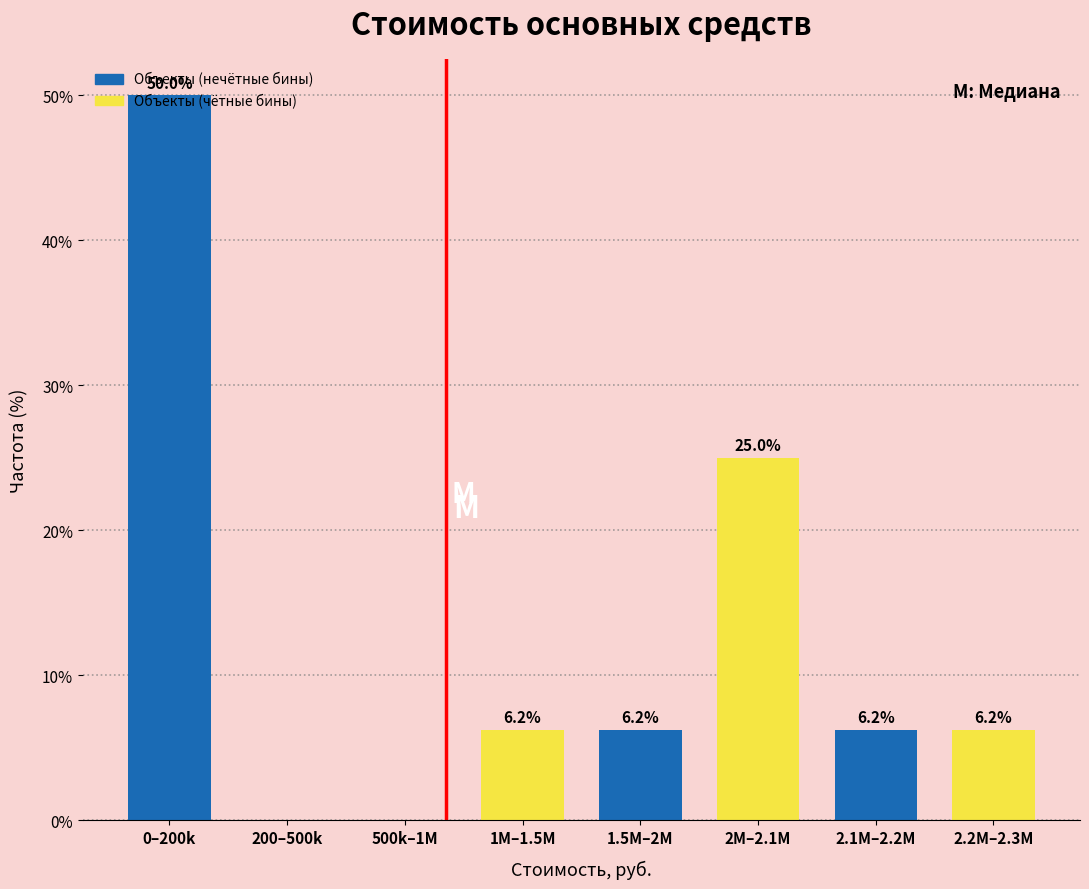

At which label does the data first exceed 6?

0–200k